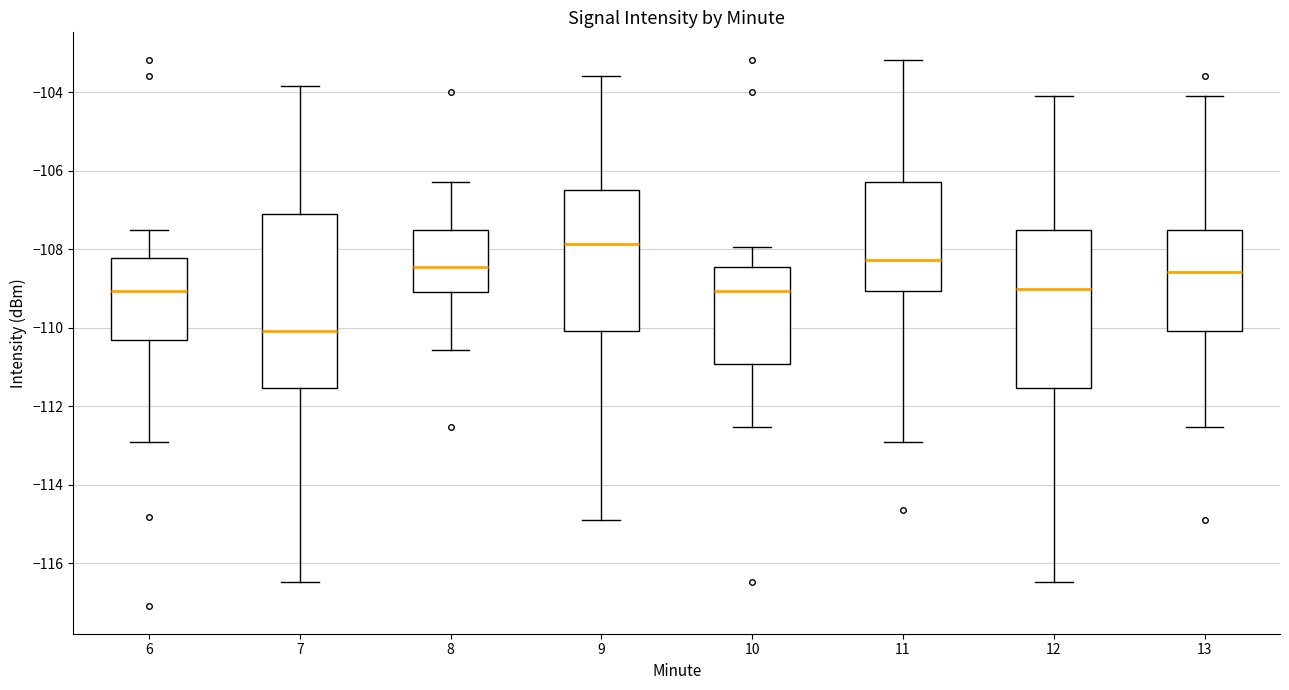

Comparing the boxes themselves (not the whiskers), which one is the tallest?

7